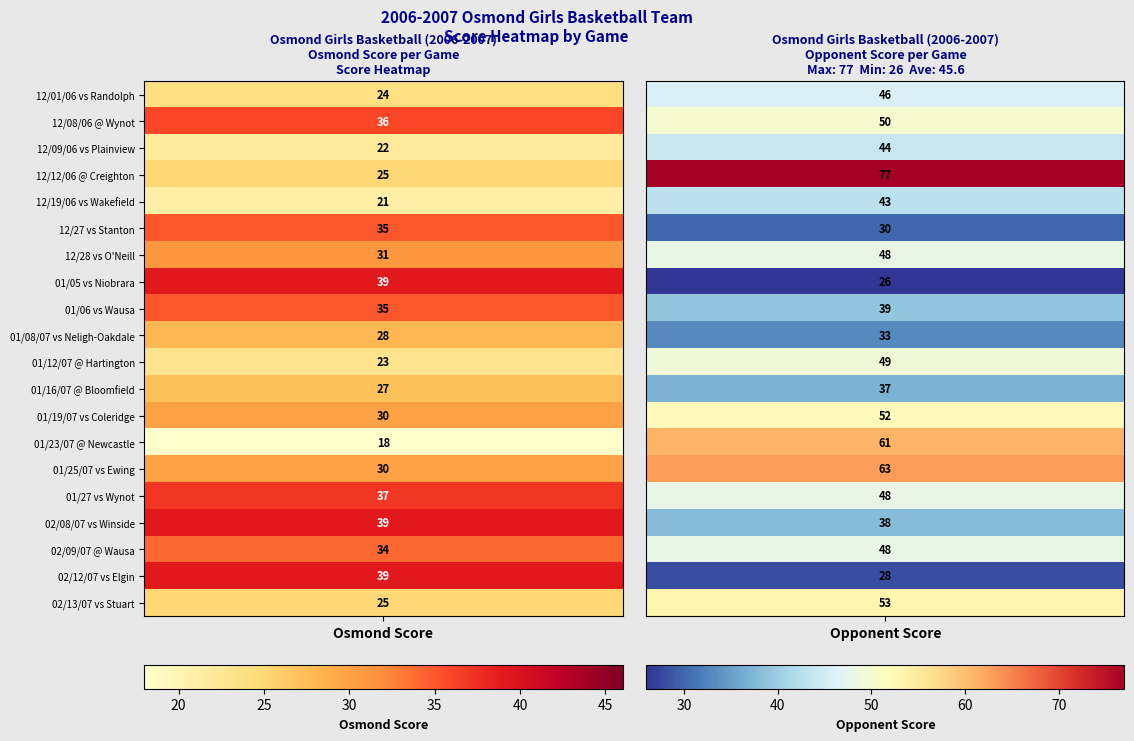

True or false: 01/23/07 @ Newcastle has a value of 105 at 1.

False